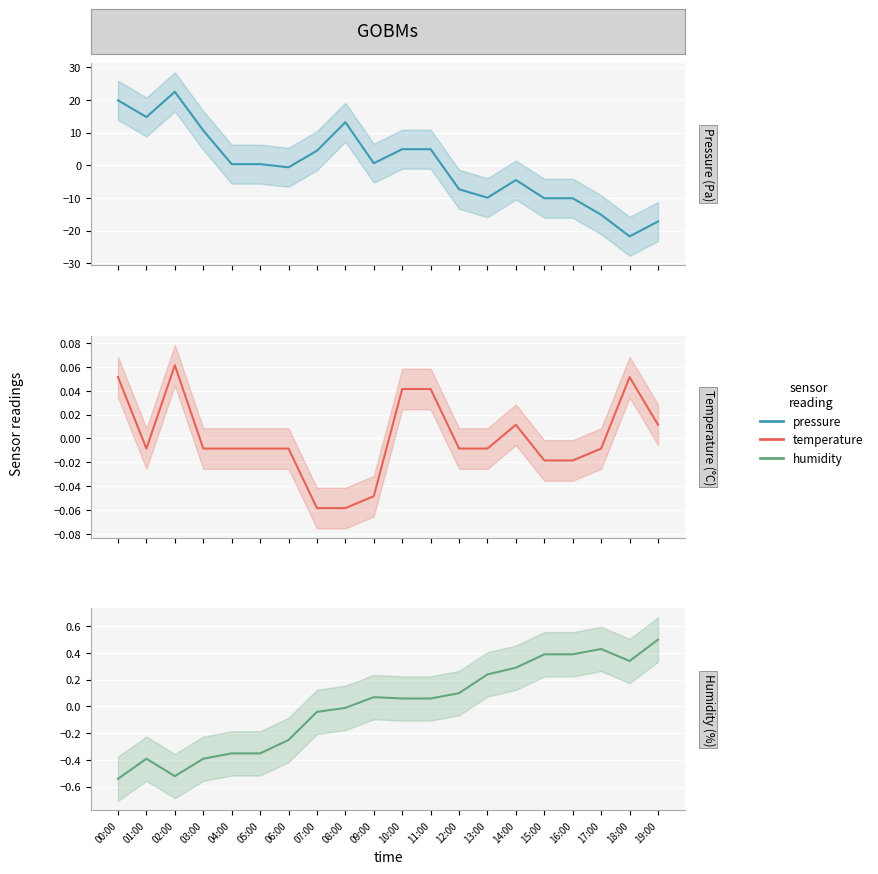

What are all the series names shown in the legend?

pressure, temperature, humidity